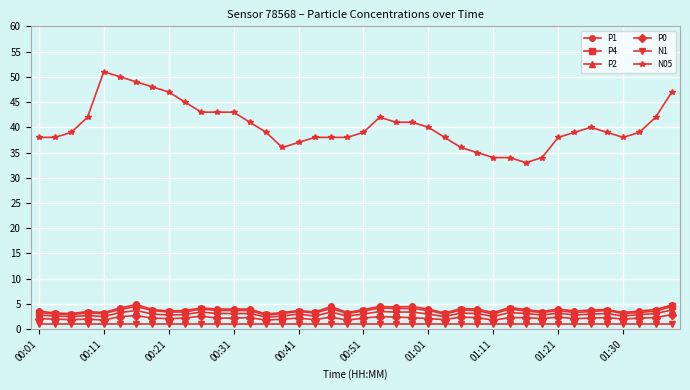

Which series has the largest range (max minus min)?

N05